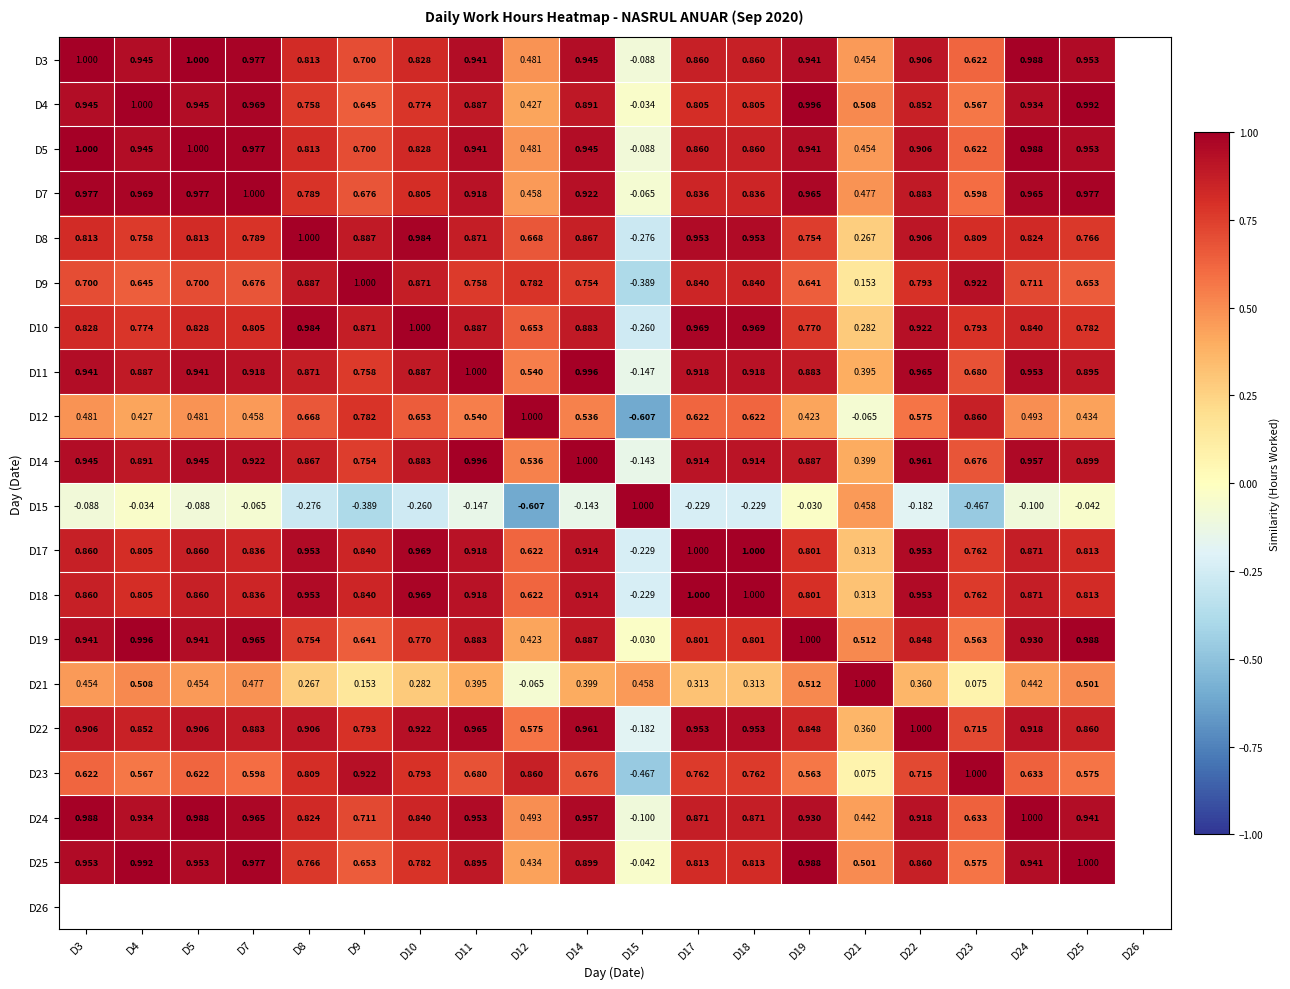

Is the value of D23 at D7 greater than the value of D5 at D11?

No